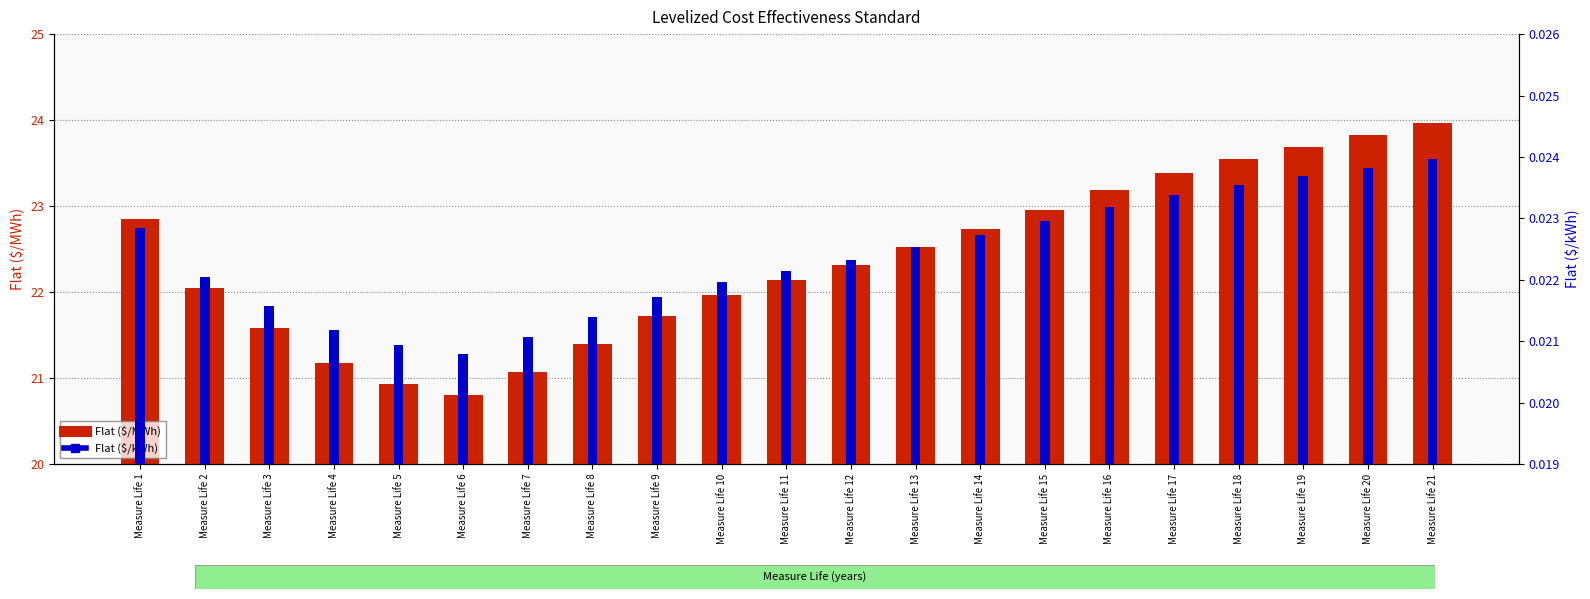

Which series has the widest spread of values?

Flat ($/MWh)